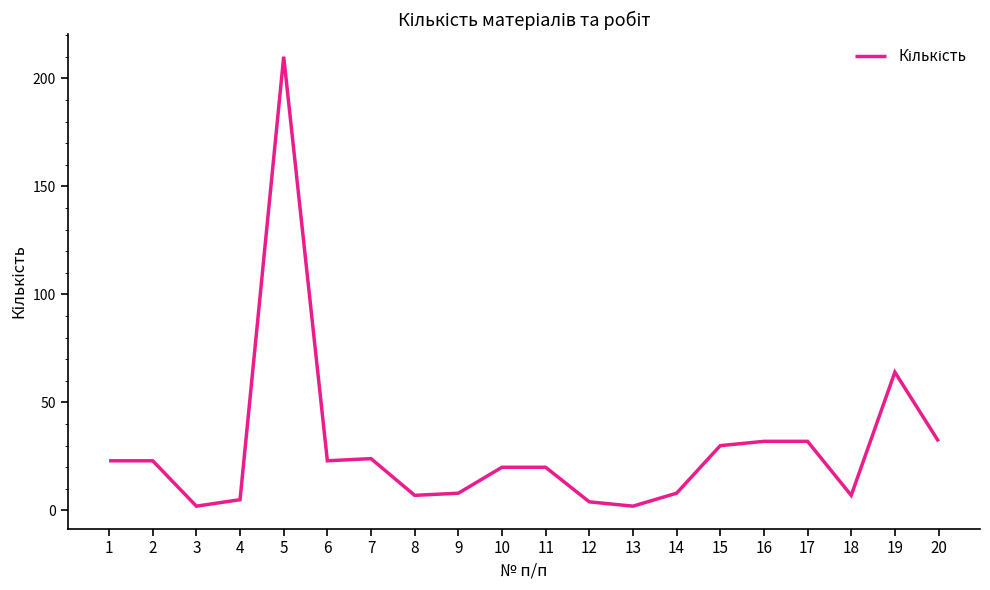

The chart shows a value of 8 at 10. True or false?

False